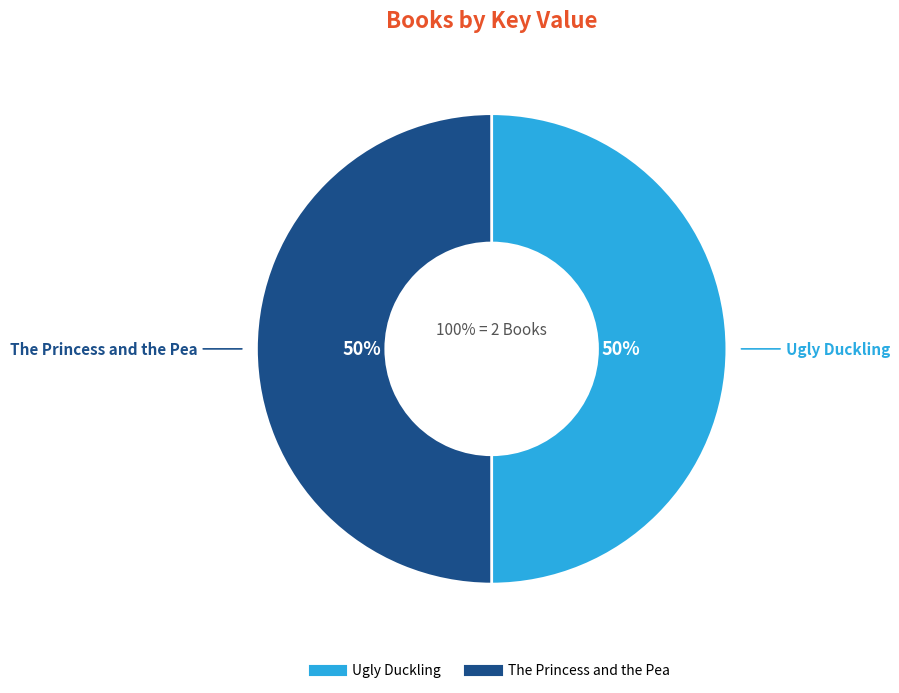

What percentage is the Ugly Duckling slice, to the nearest percent?

50%